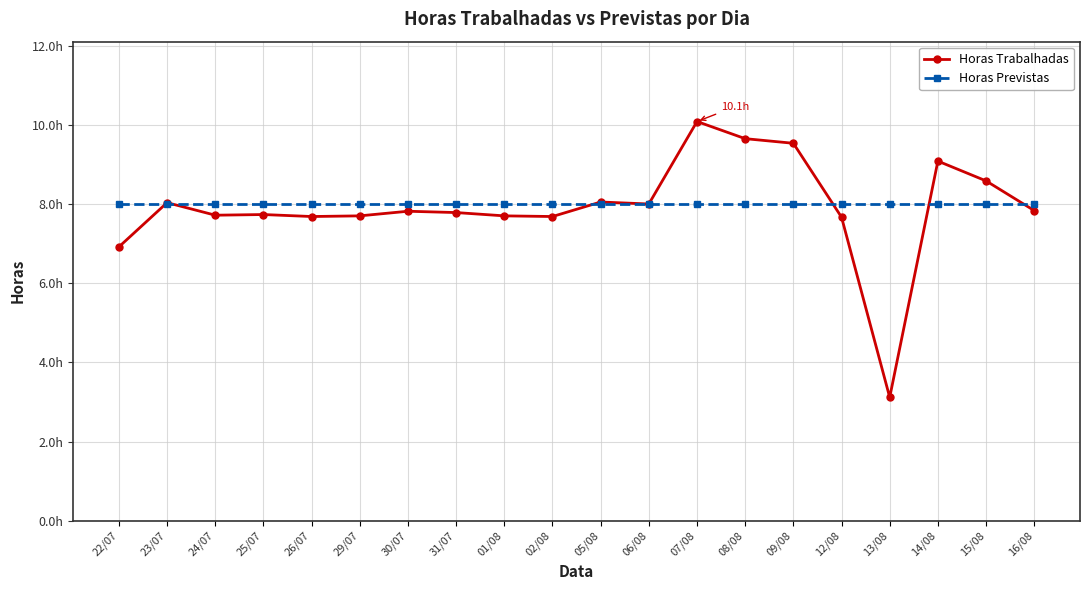

Reading left to right, what are all the values shown in this chart?

Horas Trabalhadas: 22/07=6.9	23/07=8.0	24/07=7.7	25/07=7.7	26/07=7.7	29/07=7.7	30/07=7.8	31/07=7.8	01/08=7.7	02/08=7.7	05/08=8.1	06/08=8.0	07/08=10.1	08/08=9.7	09/08=9.5	12/08=7.7	13/08=3.1	14/08=9.1	15/08=8.6	16/08=7.8
Horas Previstas: 22/07=8.0	23/07=8.0	24/07=8.0	25/07=8.0	26/07=8.0	29/07=8.0	30/07=8.0	31/07=8.0	01/08=8.0	02/08=8.0	05/08=8.0	06/08=8.0	07/08=8.0	08/08=8.0	09/08=8.0	12/08=8.0	13/08=8.0	14/08=8.0	15/08=8.0	16/08=8.0